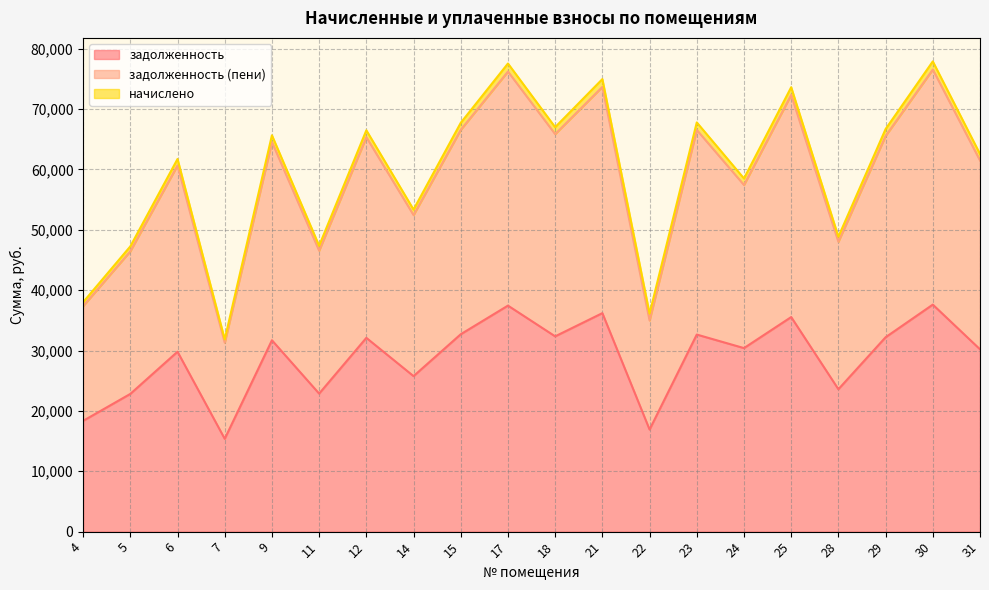

At which label is задолженность (пени) closest to 53937?

14